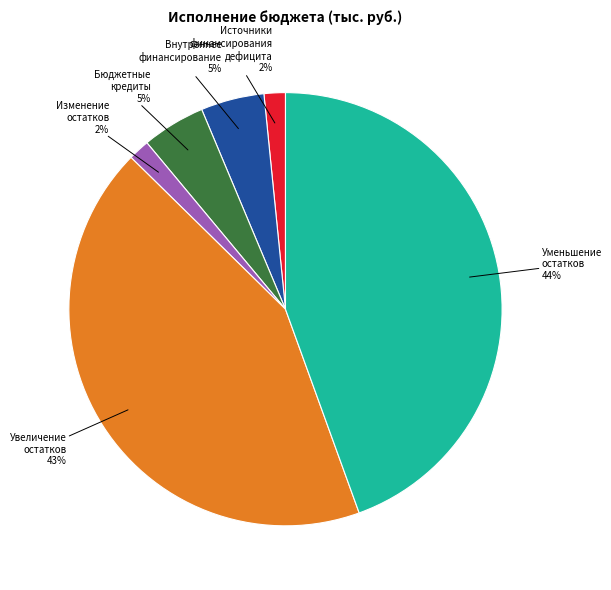

Between Источники финансирования дефицита and Увеличение остатков, which is larger?

Увеличение остатков